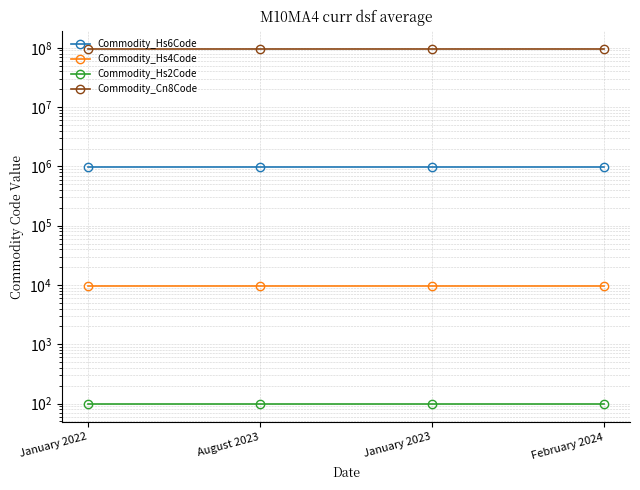

The Commodity_Hs6Code series shows 381373 at August 2023. True or false?

False